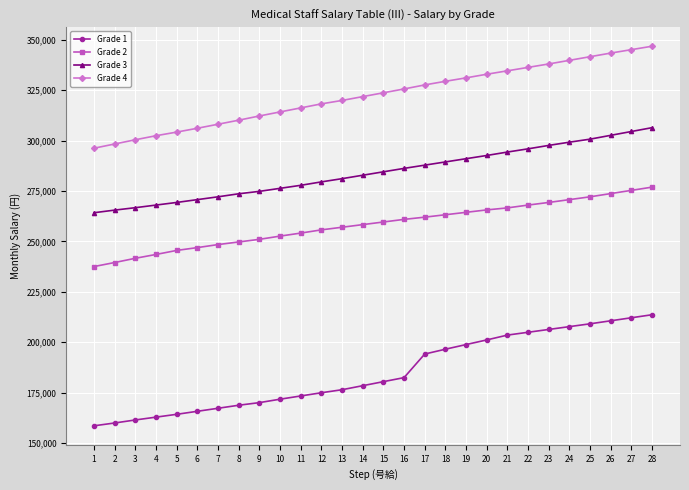

What is the spread (max minus min) of values at 27?

133000